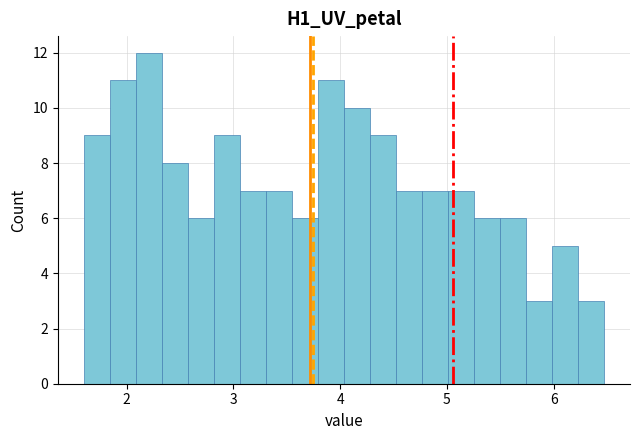

Around what value on the x-axis is the tallest bar? Give the approximate position of its centre, as read against the axis.

2.2